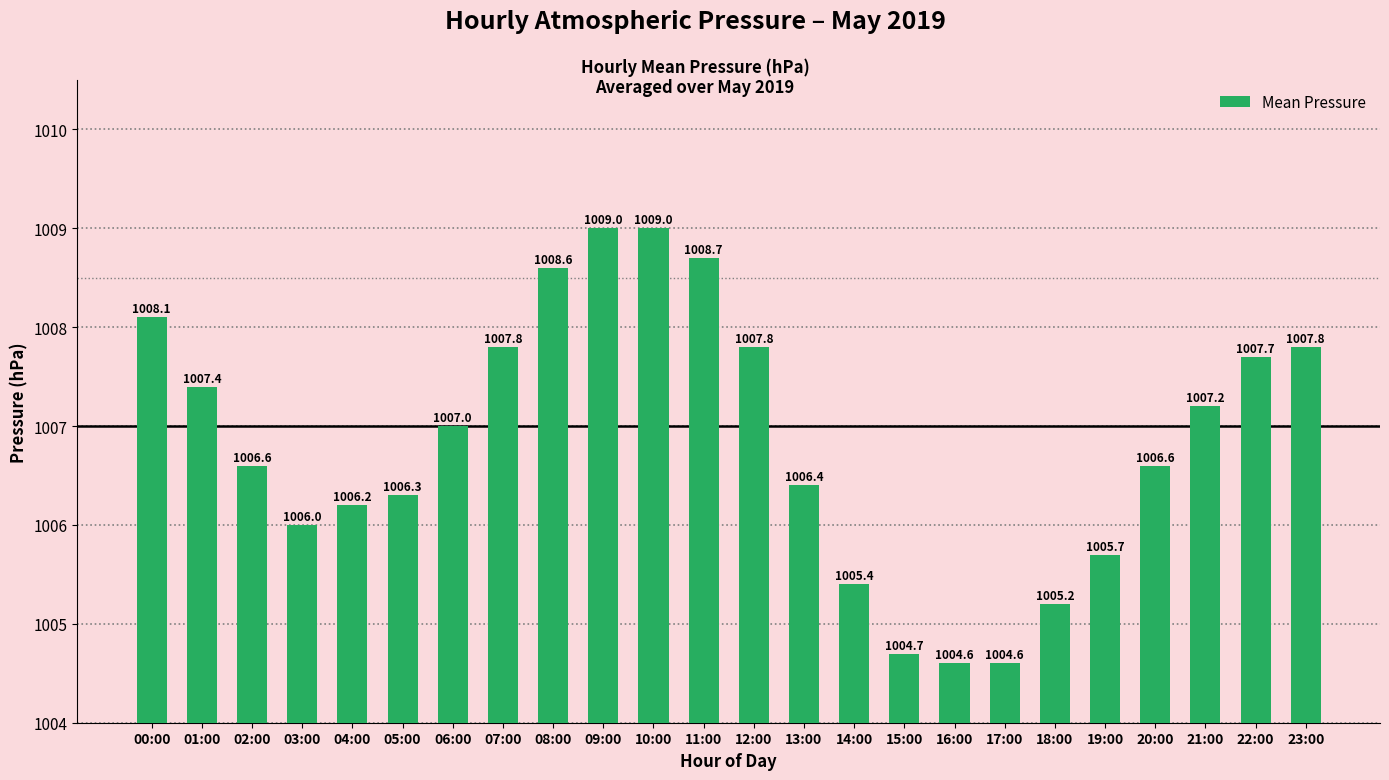

The value at 13:00 is 357.6. True or false?

False